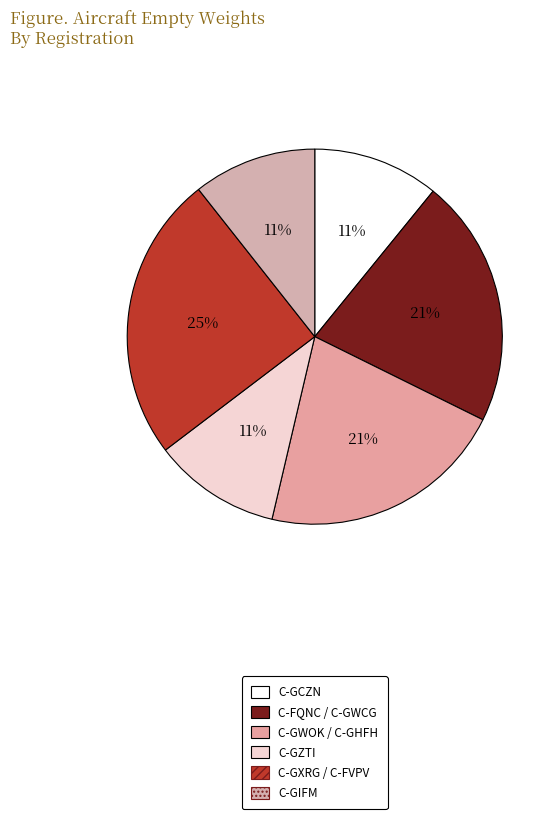

Count the number of slices in the pie.

6